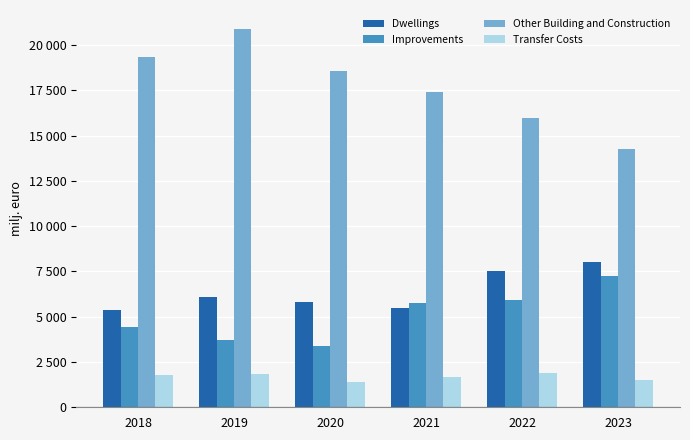

Between 2019 and 2021, which series saw the biggest shift?

Other Building and Construction